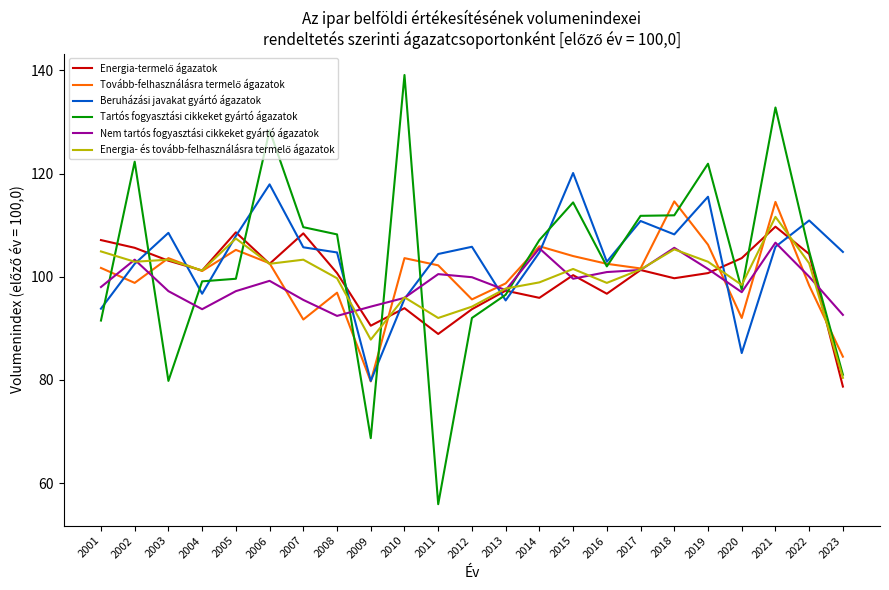

Is this an area chart (filled region under the line)?

No